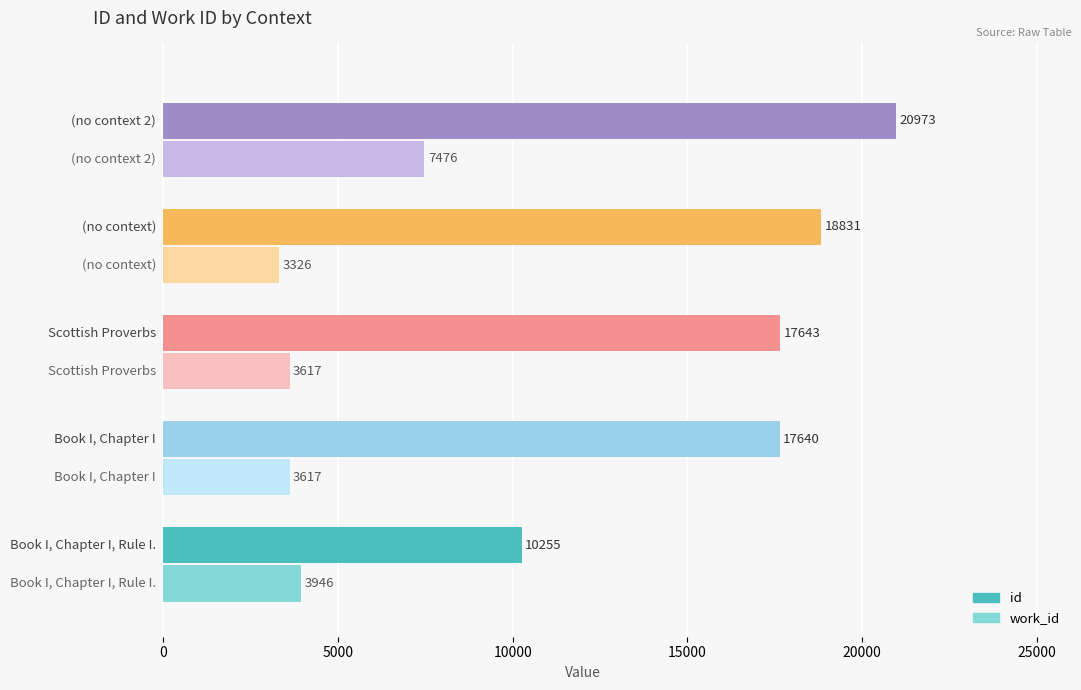

Which has a higher value, (no context 2) or (no context)?

(no context 2)